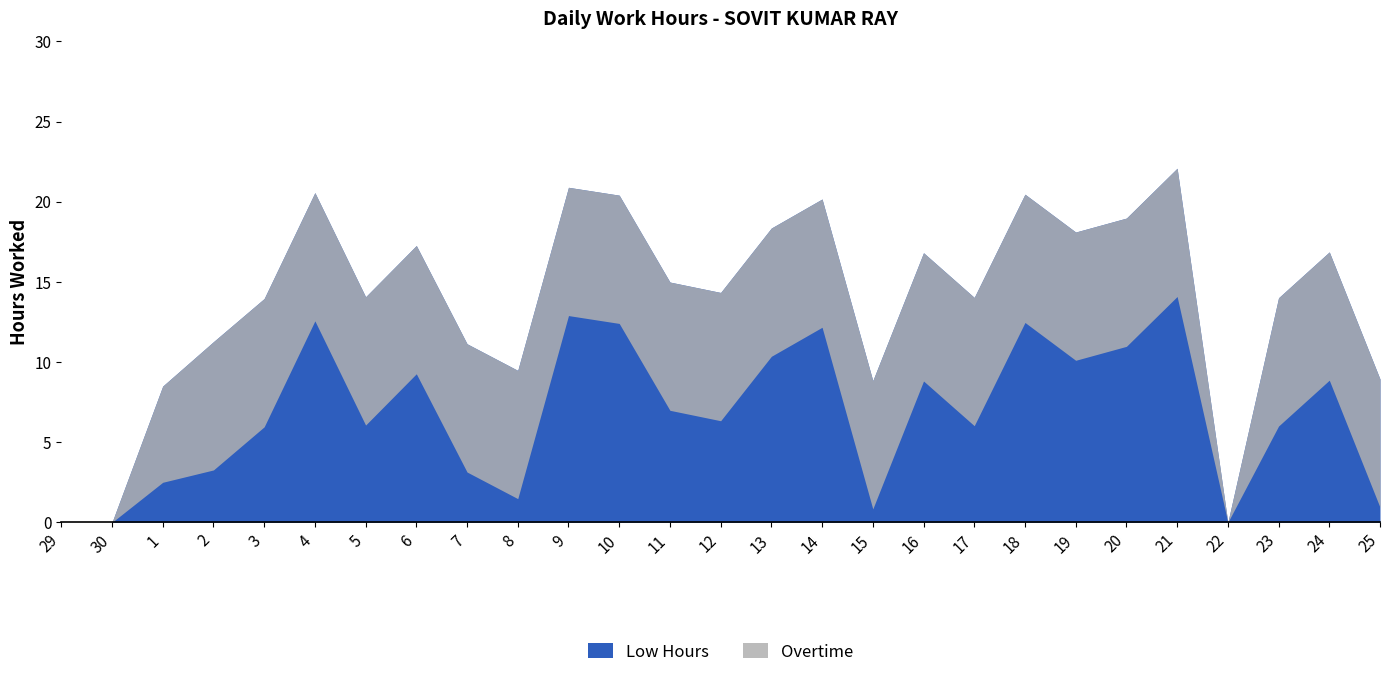

The value of Overtime at 10 is 18.4. True or false?

False